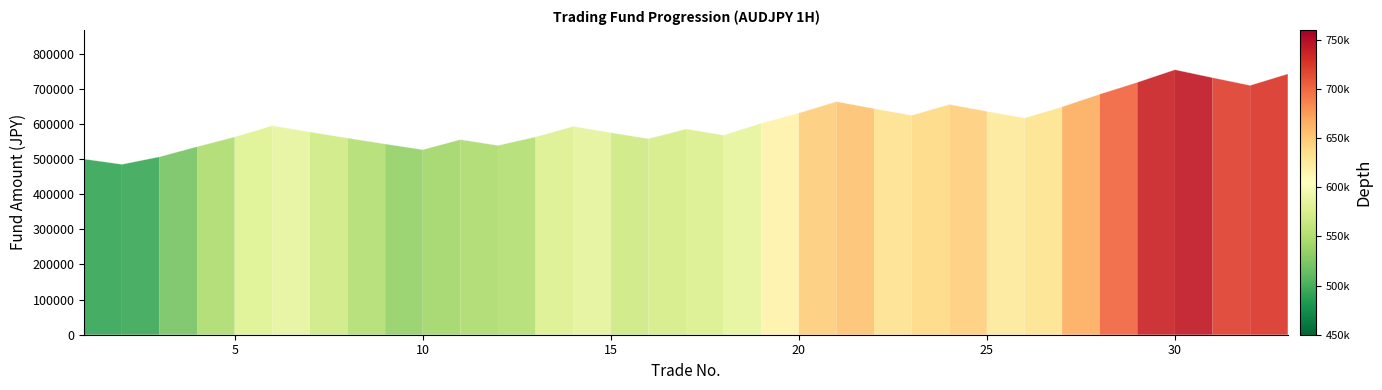

What is the difference between the maximum and second lowest values?

254280.1